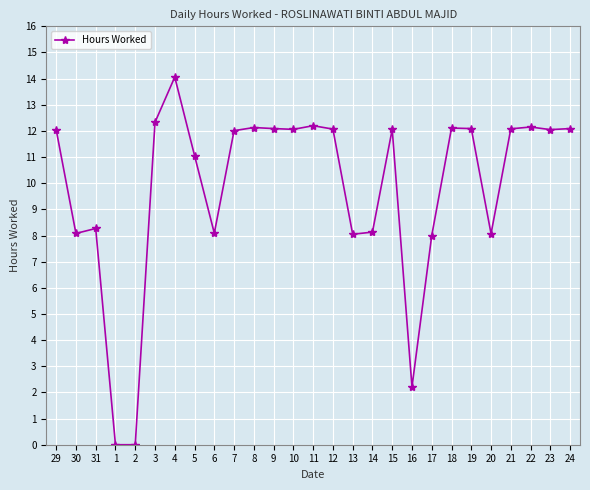

Count the number of data series in this chart.

1